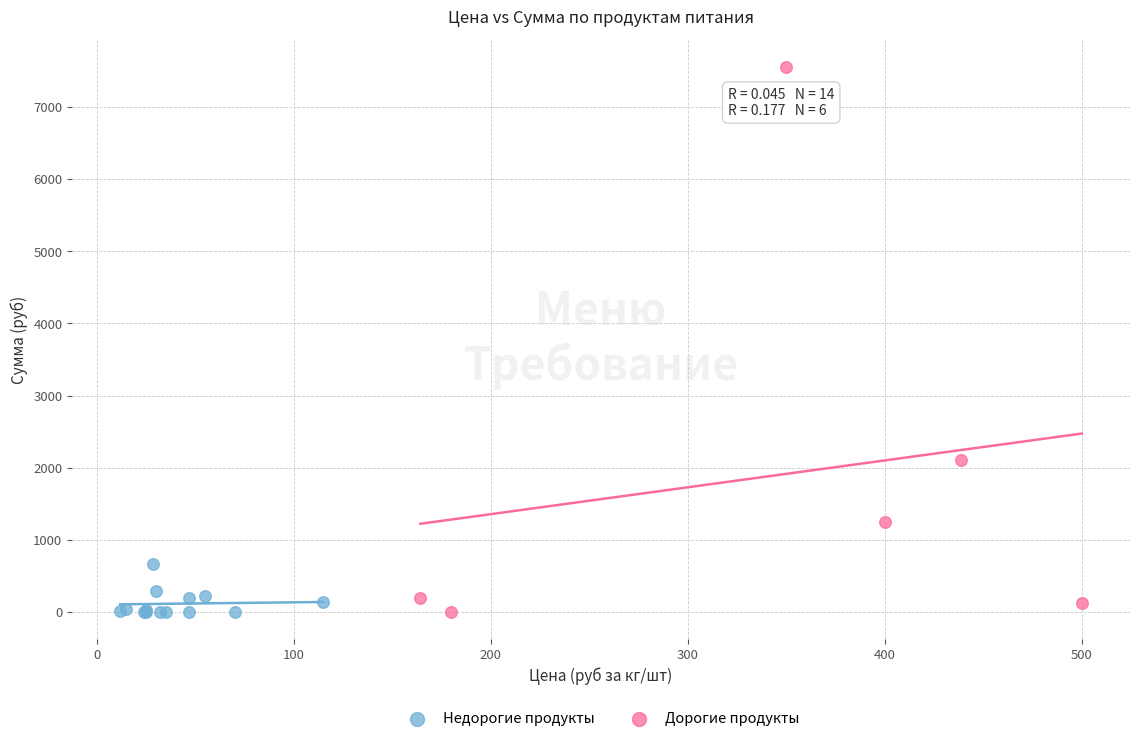

Which series has the largest Y range (max minus min)?

Дорогие продукты